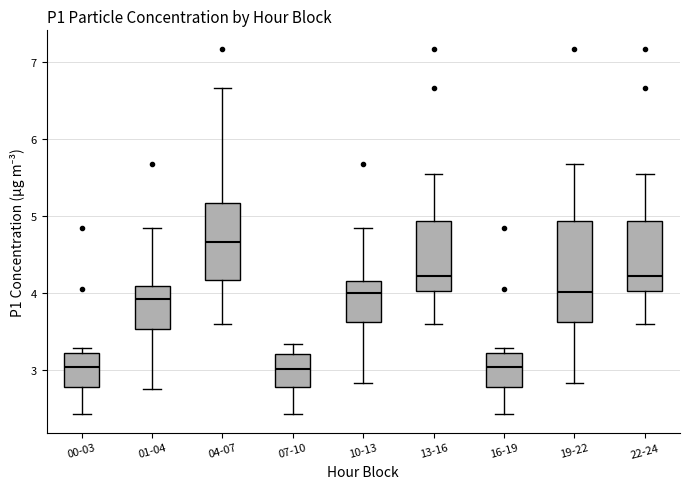

Reading left to right, transcribe this box plot: for each box, give where its median line is, the range the box spans, and where its two whiskers end, as read against the y-axis. The values are not printed on the chart, so give them approximately, as read against the axis.

00-03: median 3.0, box 2.8 to 3.2, whiskers 2.4 to 3.3
01-04: median 3.9, box 3.5 to 4.1, whiskers 2.8 to 4.9
04-07: median 4.7, box 4.2 to 5.2, whiskers 3.6 to 6.7
07-10: median 3.0, box 2.8 to 3.2, whiskers 2.4 to 3.3
10-13: median 4.0, box 3.6 to 4.2, whiskers 2.8 to 4.9
13-16: median 4.2, box 4.0 to 4.9, whiskers 3.6 to 5.6
16-19: median 3.0, box 2.8 to 3.2, whiskers 2.4 to 3.3
19-22: median 4.0, box 3.6 to 4.9, whiskers 2.8 to 5.7
22-24: median 4.2, box 4.0 to 4.9, whiskers 3.6 to 5.6